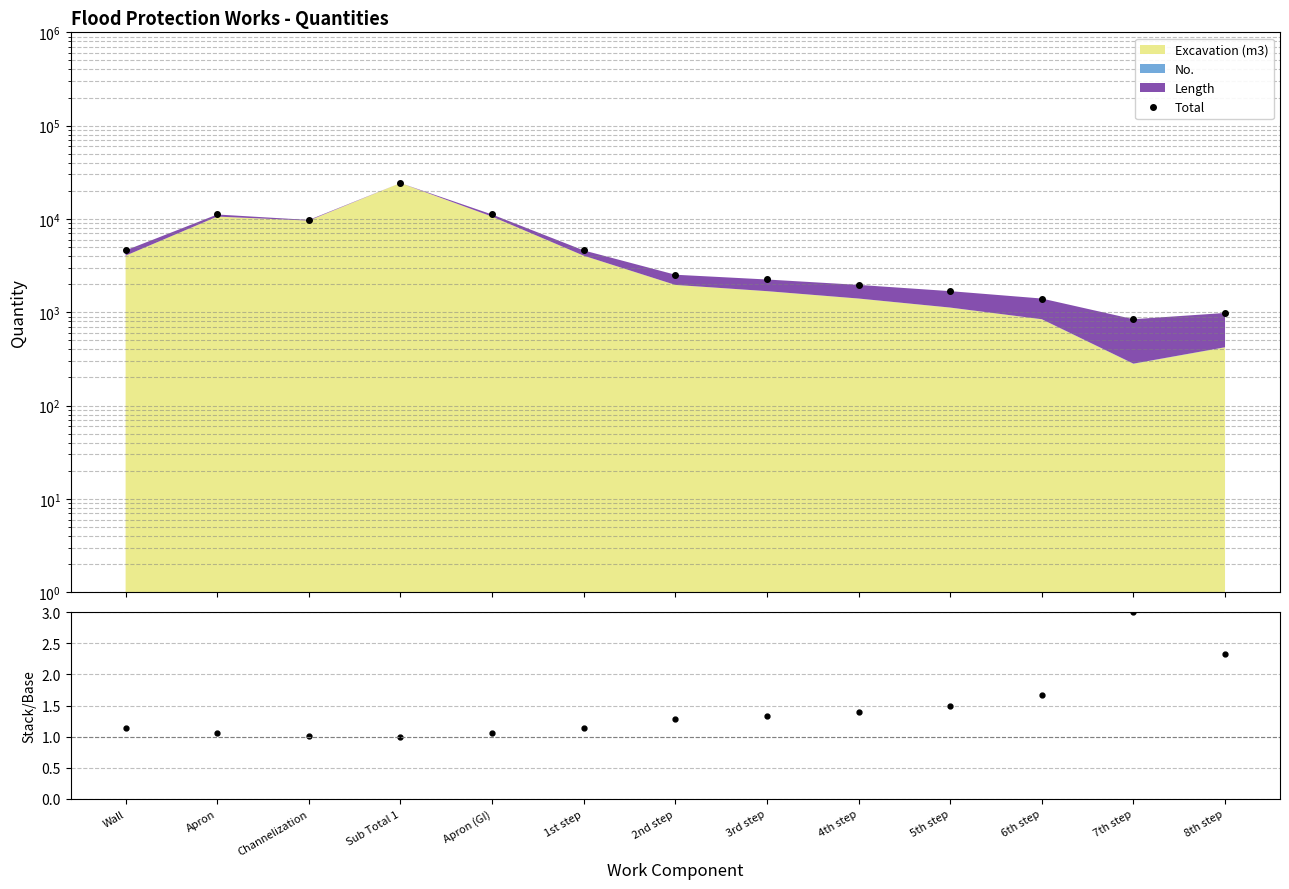

Which series has the largest range (max minus min)?

Total